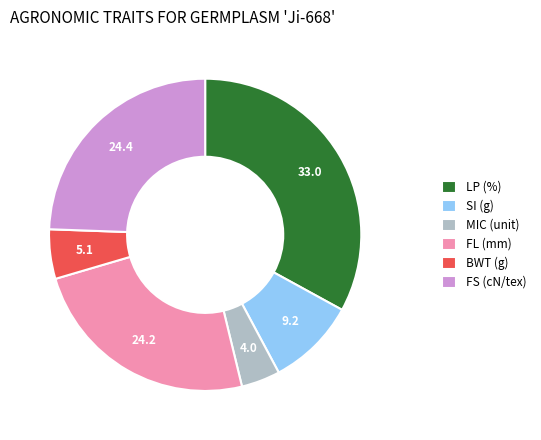

Which slice is the smallest?

MIC (unit)